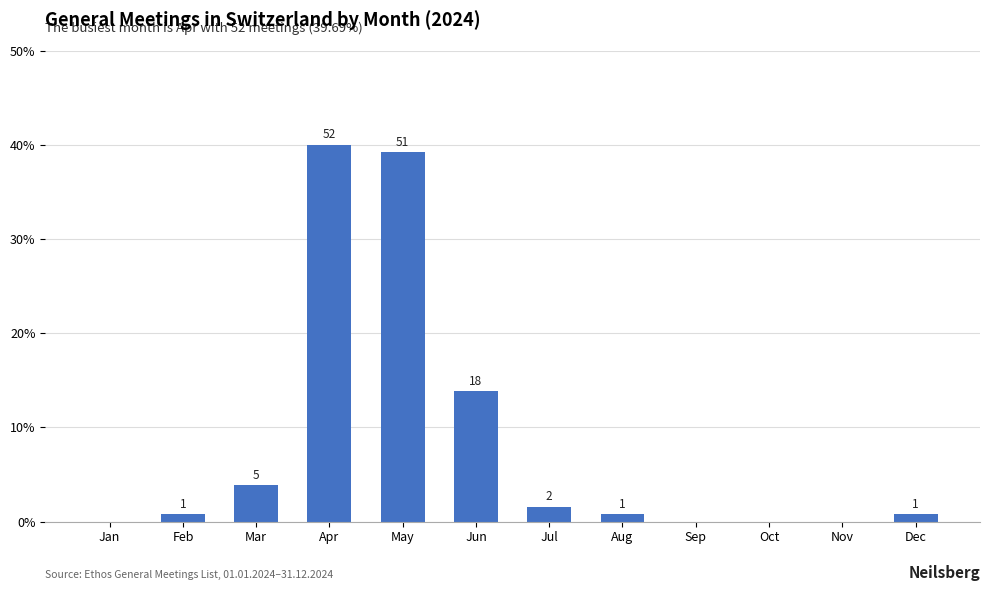

Are the bars horizontal?

No